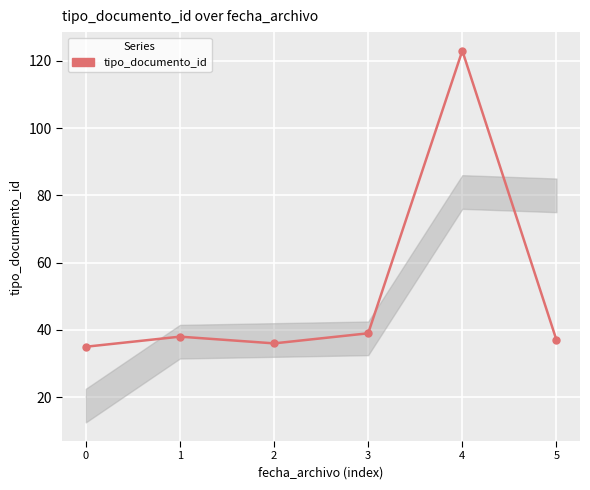

Reading left to right, what are all the values shown in this chart?

35	38	36	39	123	37